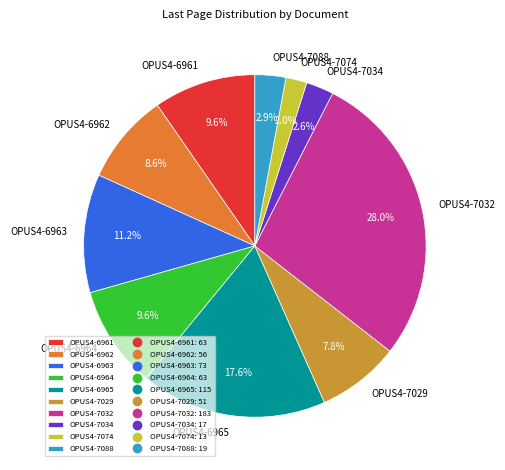

What is the ratio of the value at OPUS4-6961 to the value at OPUS4-7029?

1.2